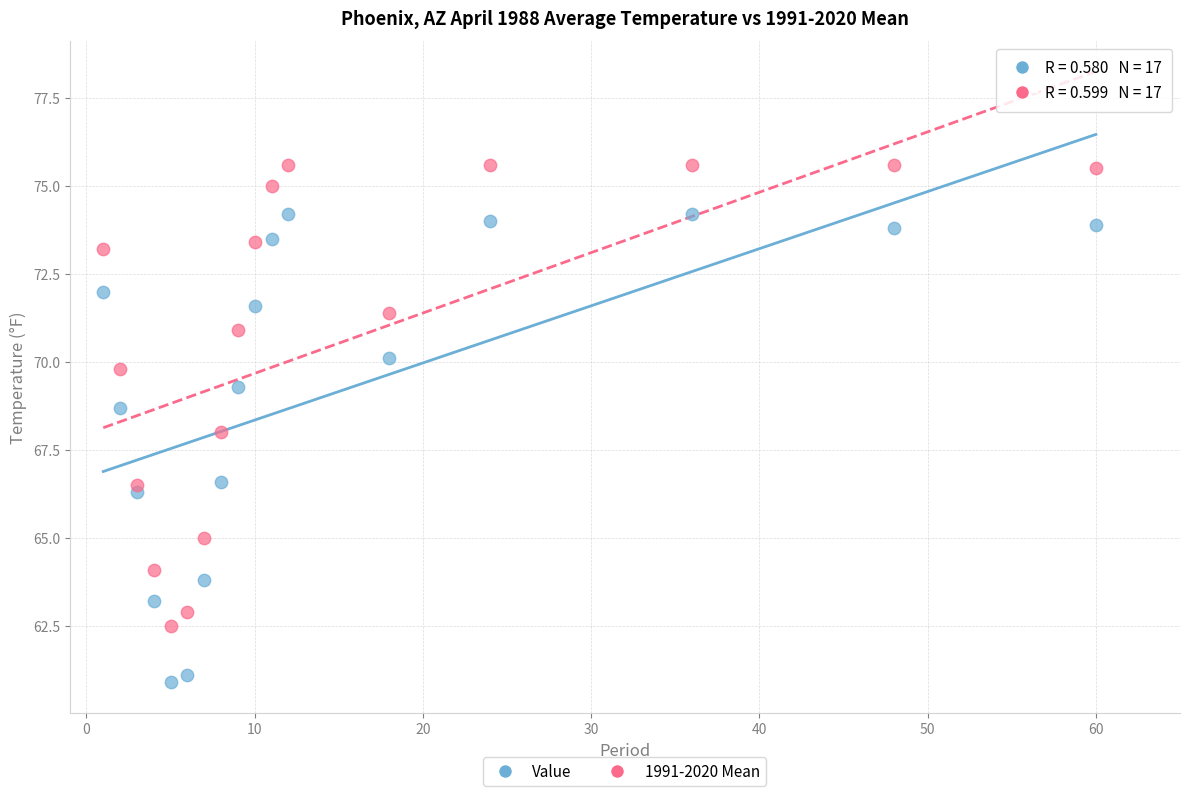

What are all the series names shown in the legend?

Value, 1991-2020 Mean